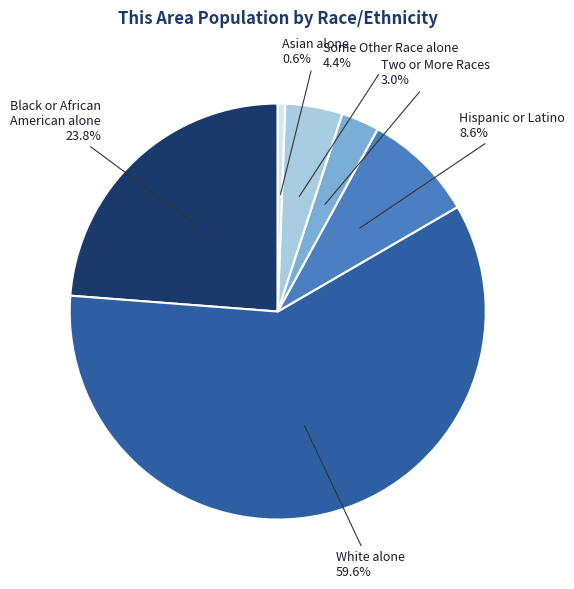

What percentage is the Two or More Races slice, to the nearest percent?

3%